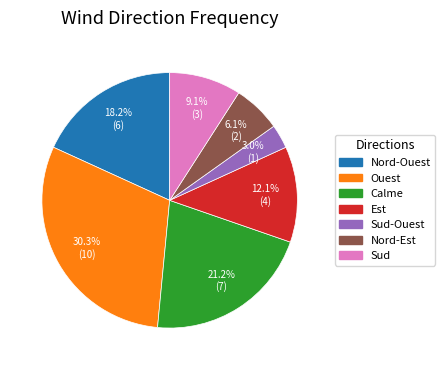

Count the number of slices in the pie.

7